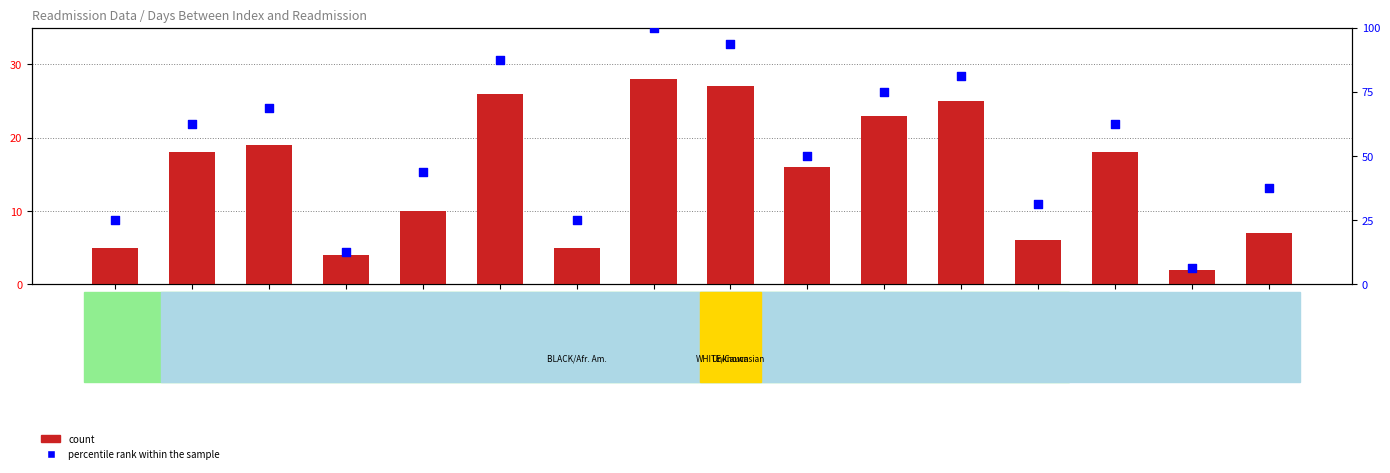

Which series has the largest Y range (max minus min)?

percentile rank within the sample